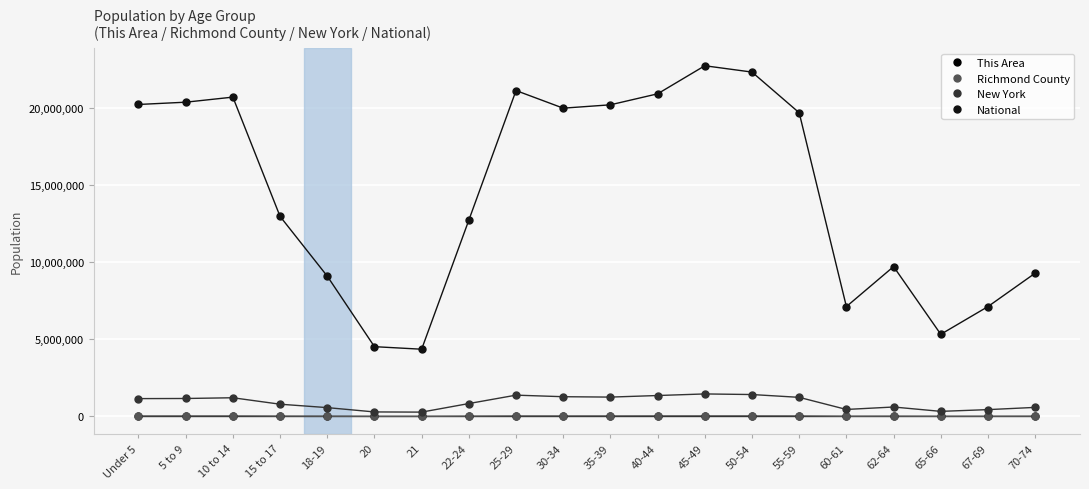

True or false: Richmond County and National cross at least once.

False